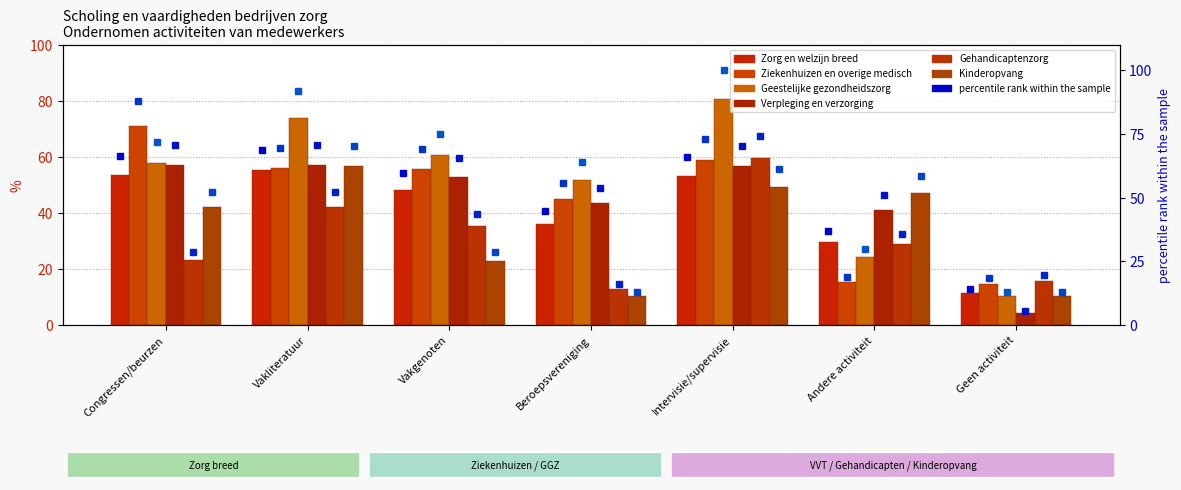

At which label does Geestelijke gezondheidszorg reach its minimum?

Geen activiteit